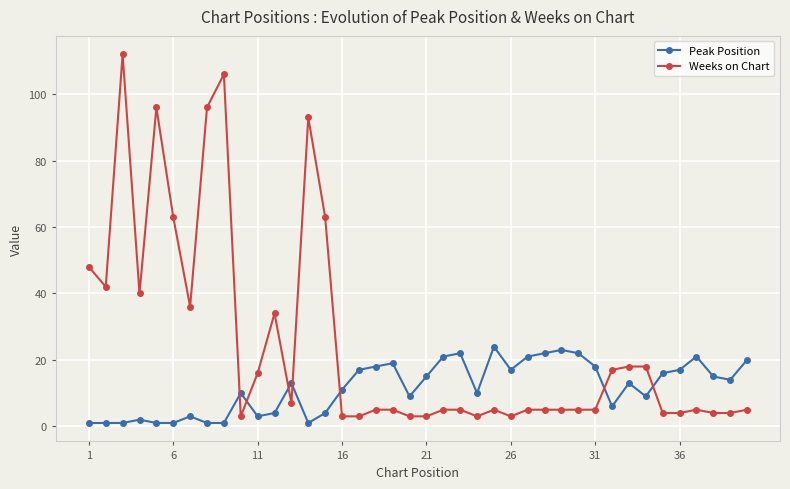

Rank the series by their maximum value, from highest to lowest.

Weeks on Chart, Peak Position